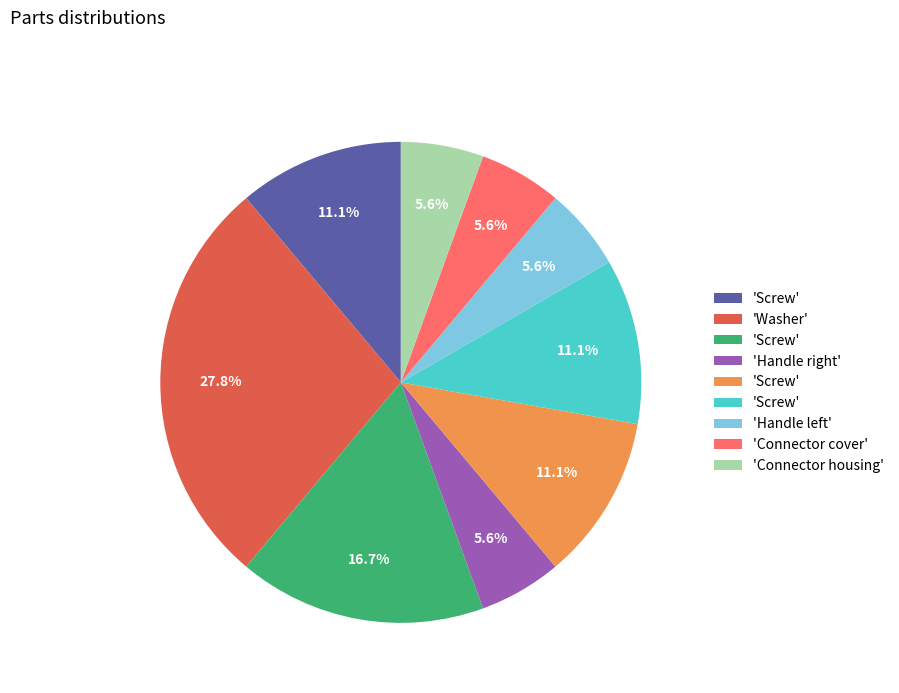

Is there any slice that represents more than half of the pie?

No